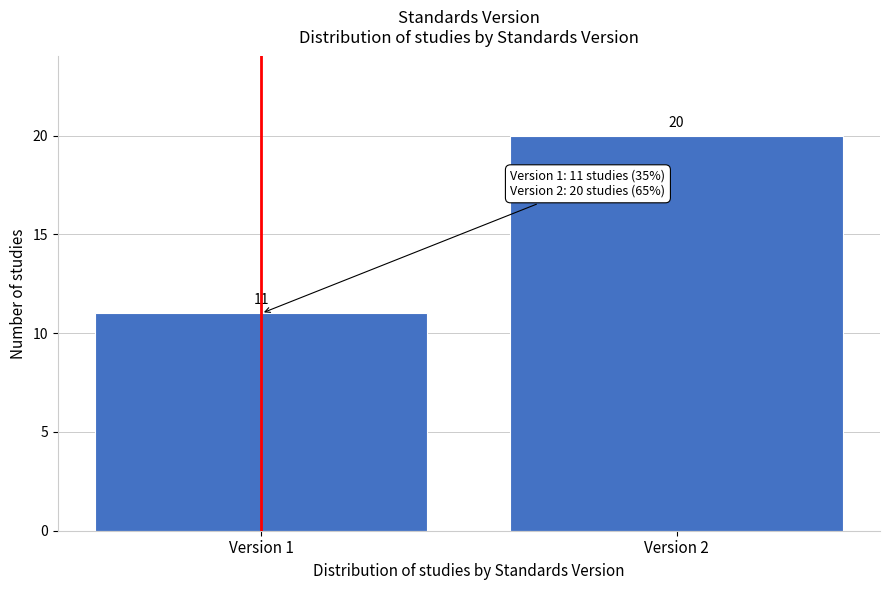

Reading left to right, transcribe all the data shown in this chart.

Version 1=11	Version 2=20